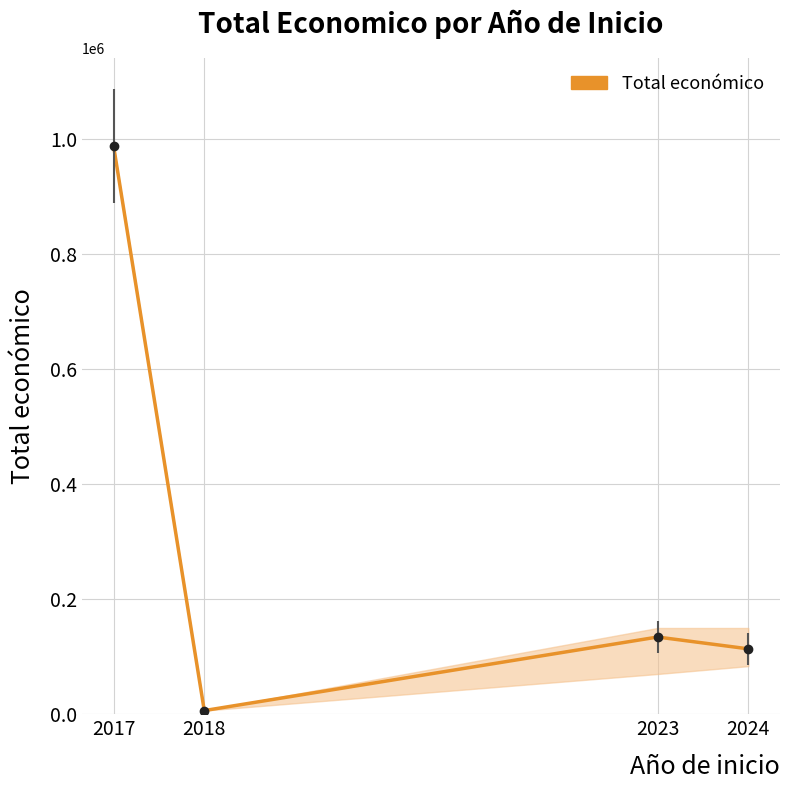

Is it true that the value at 2024 is 184899.9?

False